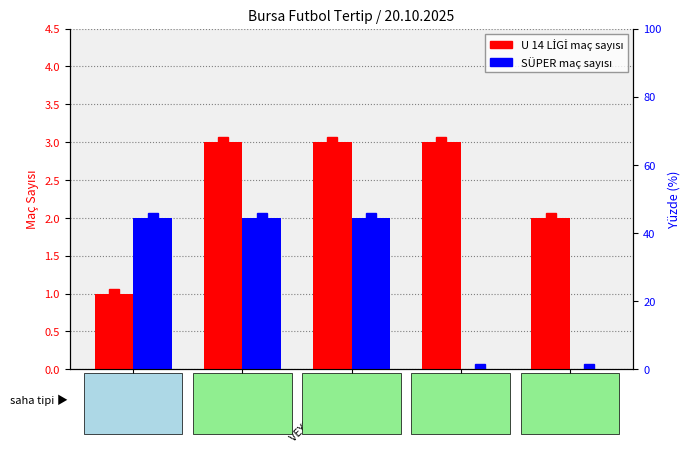

What are all the series names shown in the legend?

U 14 LİGİ Maç Sayısı, SÜPER Maç Sayısı